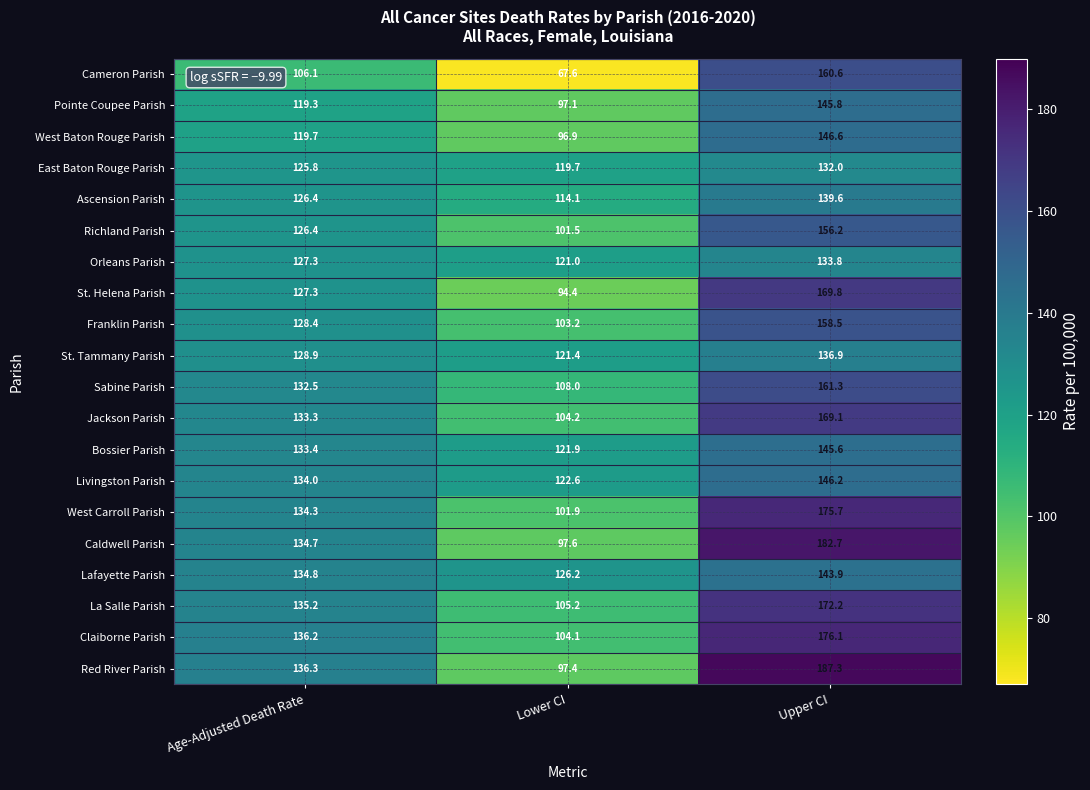

List the series in order of their peak value, highest first.

Red River Parish, Caldwell Parish, Claiborne Parish, West Carroll Parish, La Salle Parish, St. Helena Parish, Jackson Parish, Sabine Parish, Cameron Parish, Franklin Parish, Richland Parish, West Baton Rouge Parish, Livingston Parish, Pointe Coupee Parish, Bossier Parish, Lafayette Parish, Ascension Parish, St. Tammany Parish, Orleans Parish, East Baton Rouge Parish